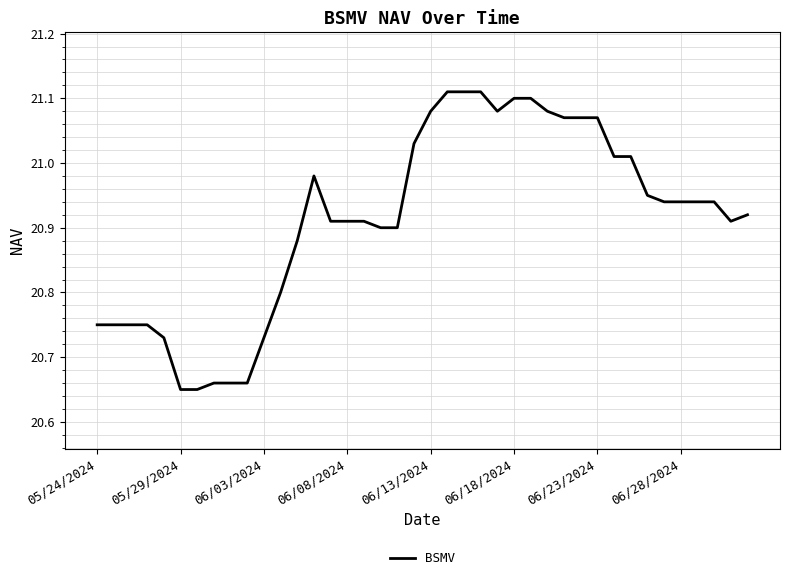

How many lines are shown in the chart?

1